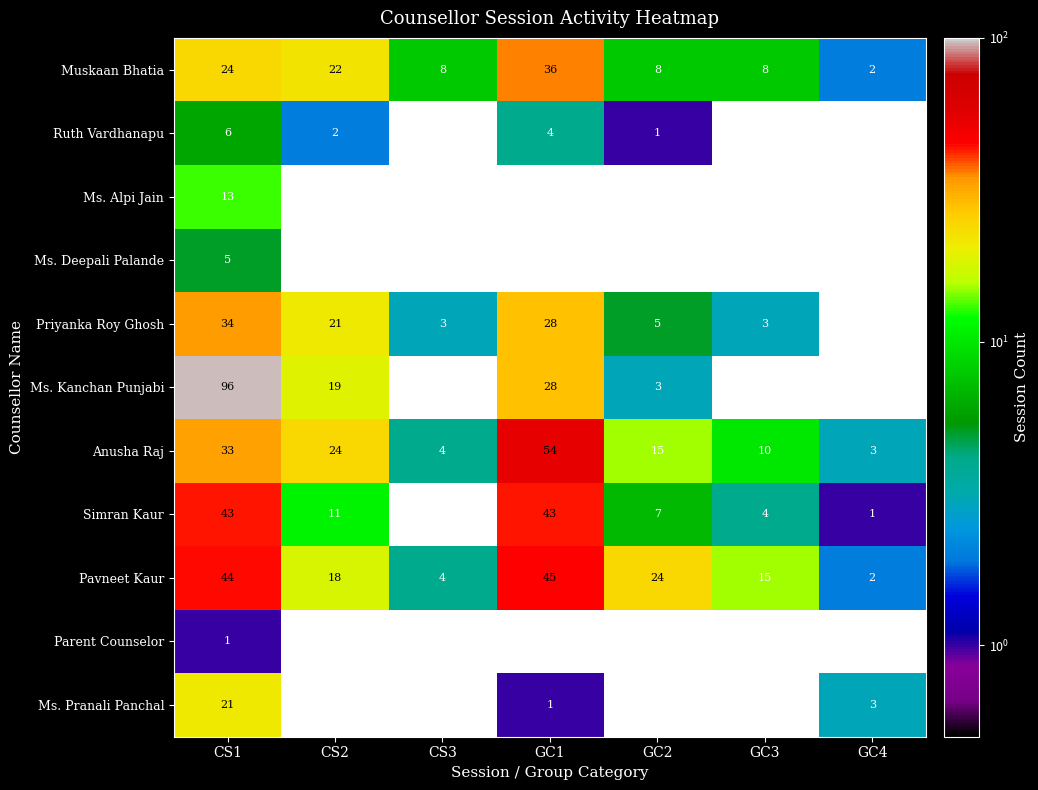

At which category is the sum across all series the highest?

CS1